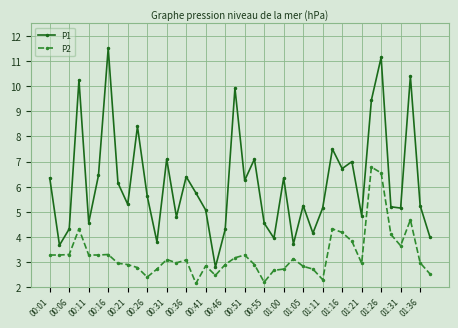

How many categories are shown in the chart?

40